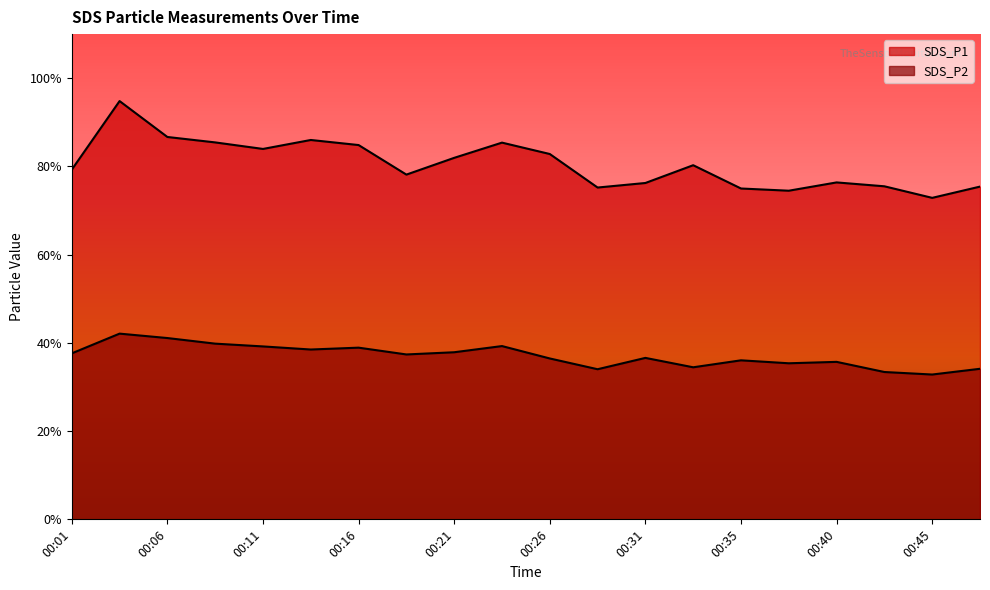

Where is the first local maximum for SDS_P1?

00:04